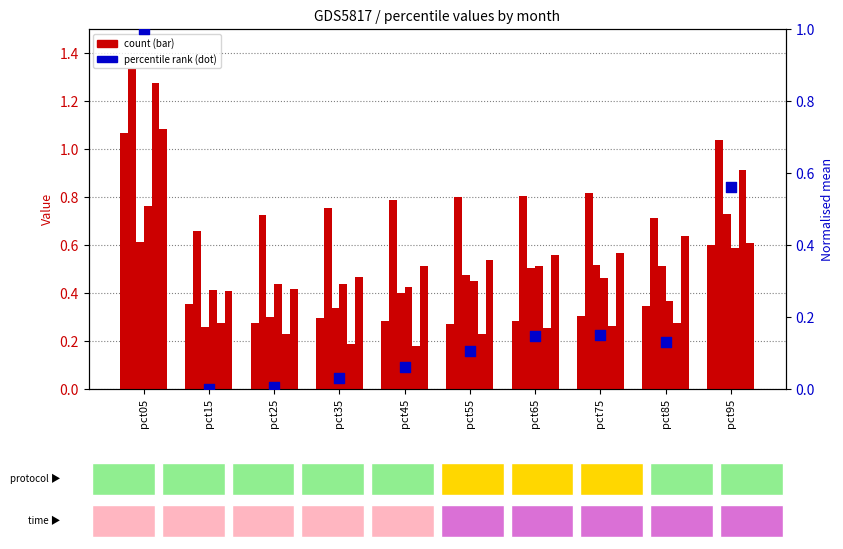

What is the total value across all series at pct25?

2.4